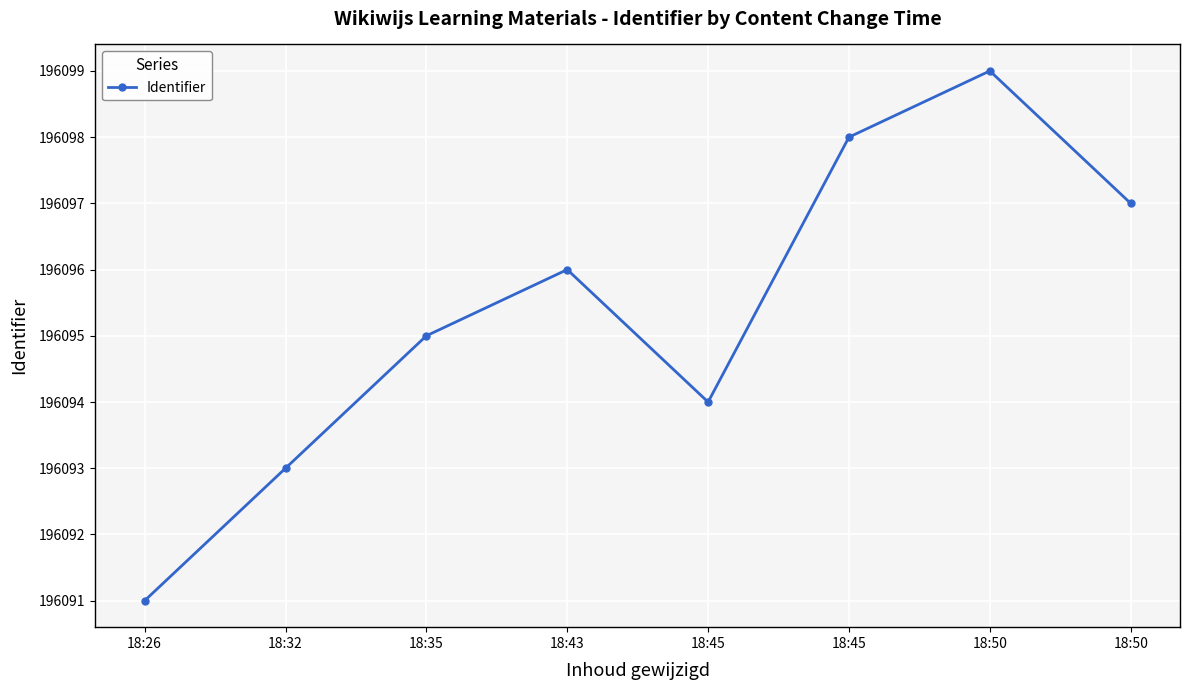

How many series are shown in this chart?

1